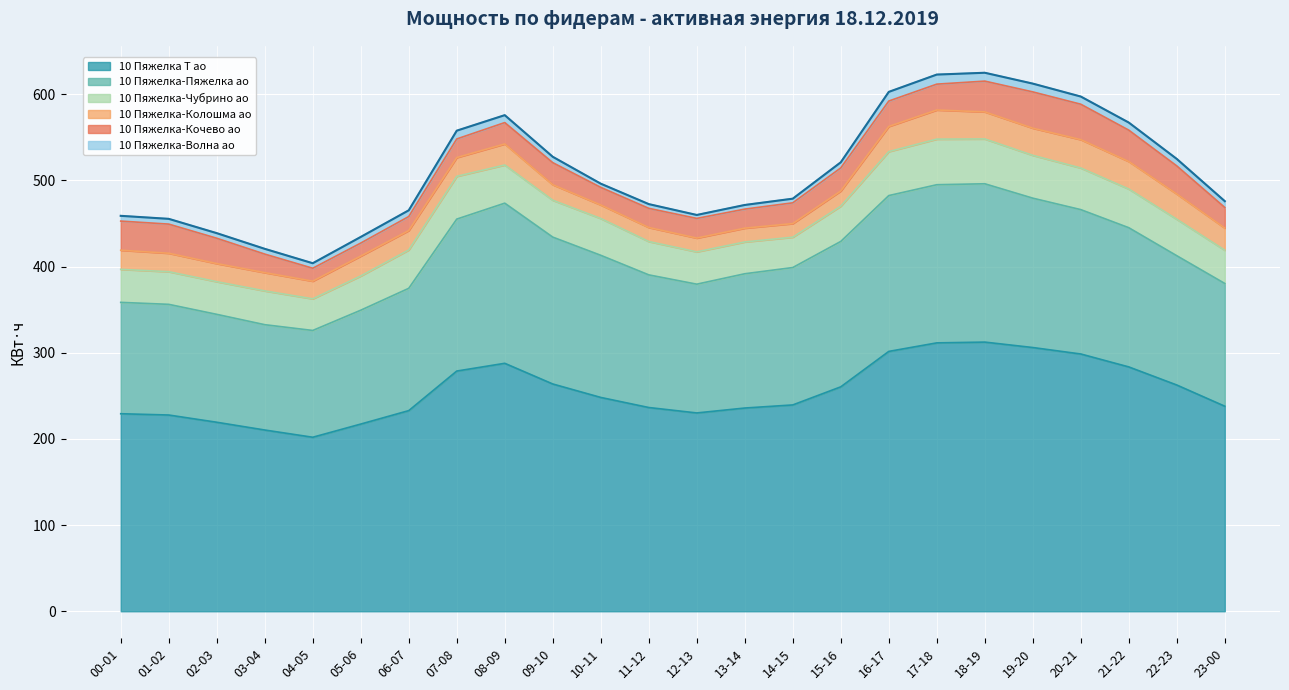

List the series in order of their peak value, lowest first.

10 Пяжелка-Волна ао, 10 Пяжелка-Колошма ао, 10 Пяжелка-Кочево ао, 10 Пяжелка-Чубрино ао, 10 Пяжелка-Пяжелка ао, 10 Пяжелка Т ао